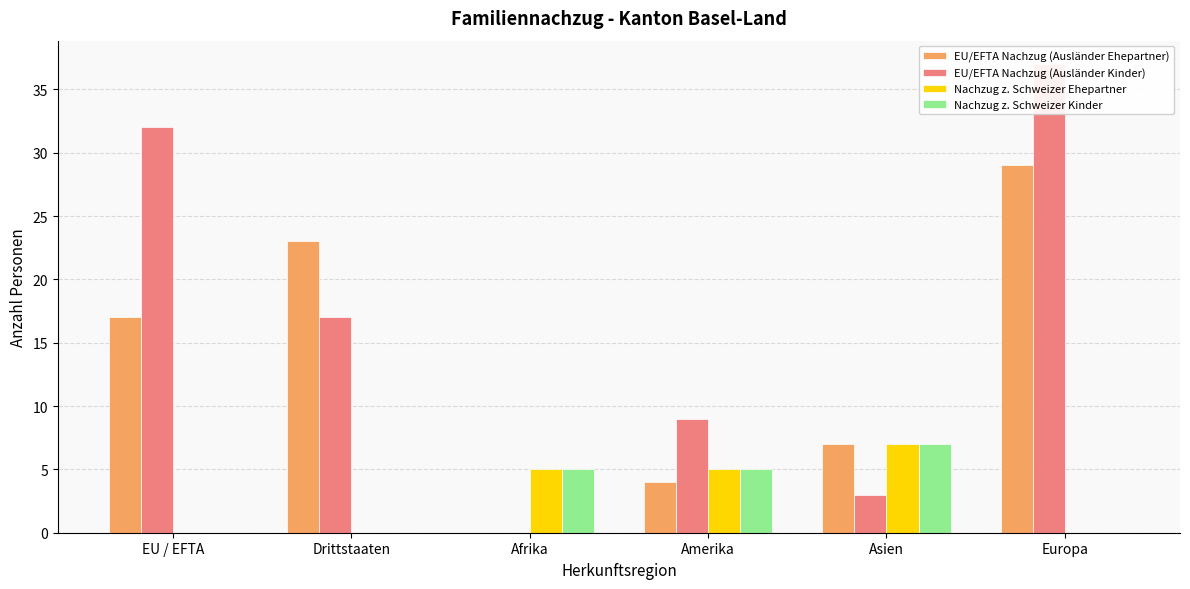

What is the spread (max minus min) of values at Europa?

37